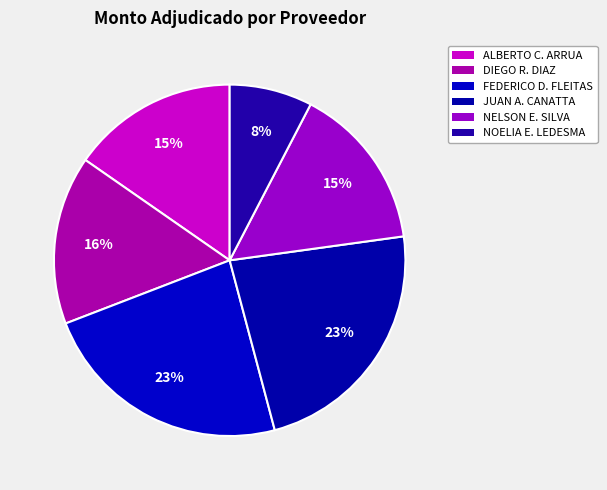

How many slices are in this pie chart?

6